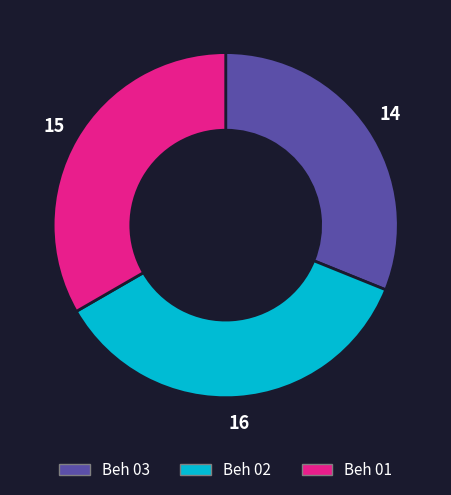

Approximately how many times larger is the value at Beh 01 compared to Beh 02?

0.9